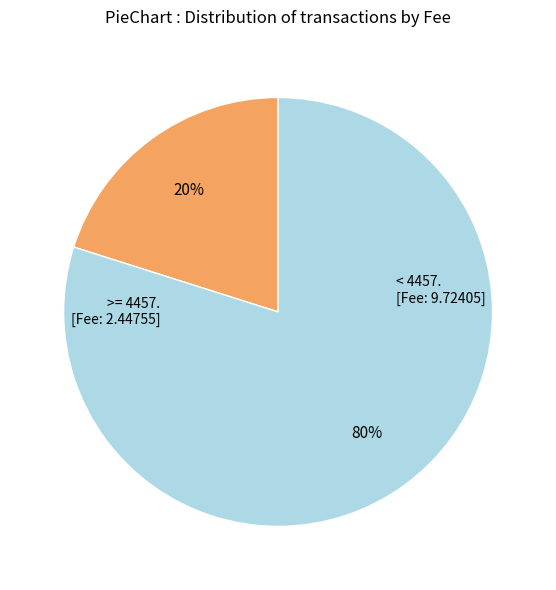

Is there any slice that represents more than half of the pie?

Yes